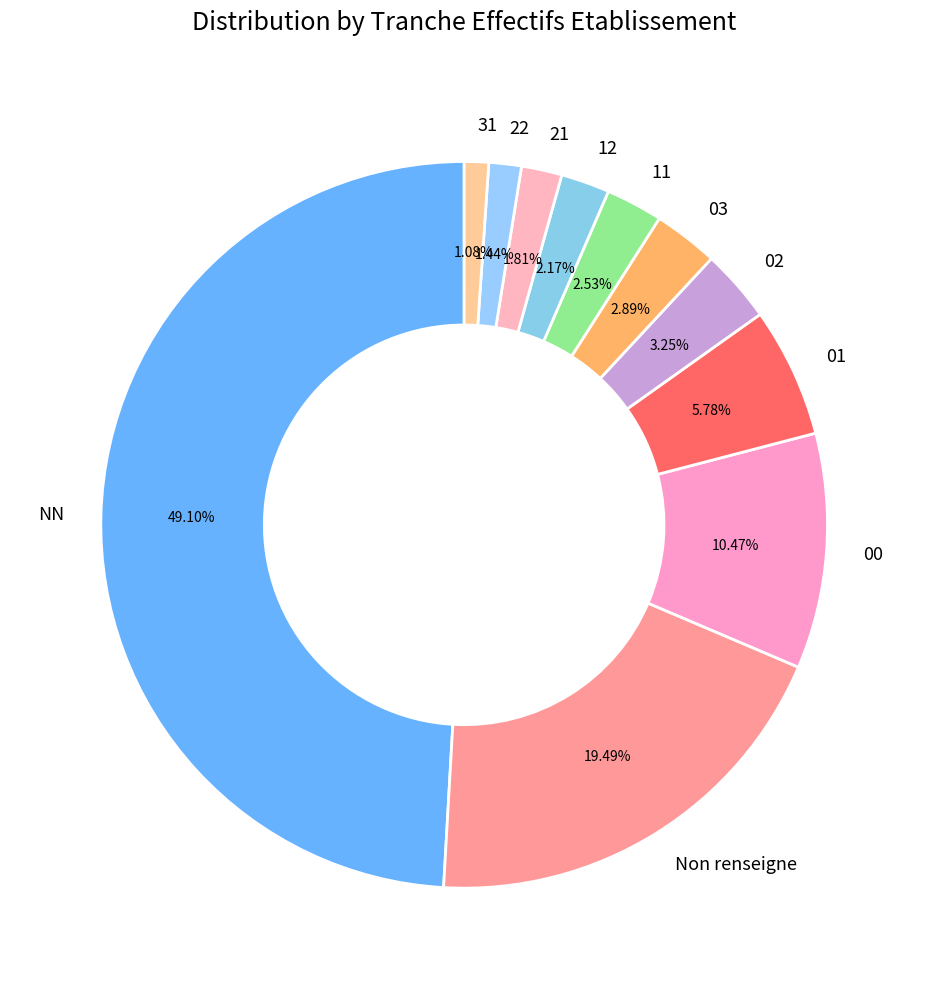

To the nearest percent, what percentage of the pie is 00?

10%